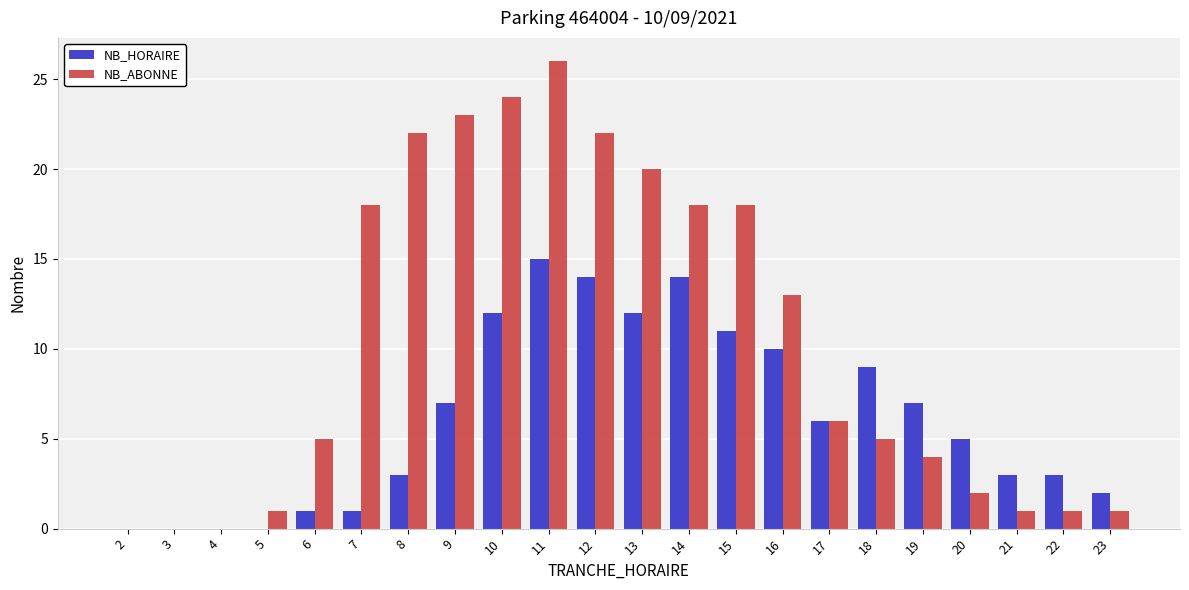

What is the approximate value of NB_HORAIRE at 14?

14